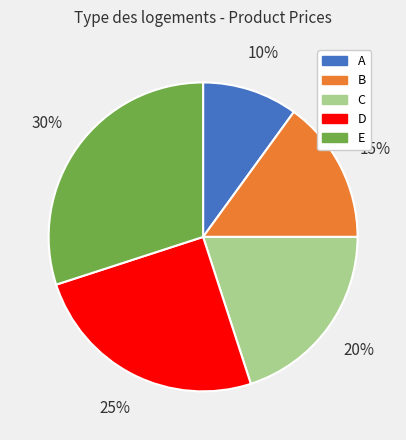

To the nearest percent, what is the average slice percentage?

20%